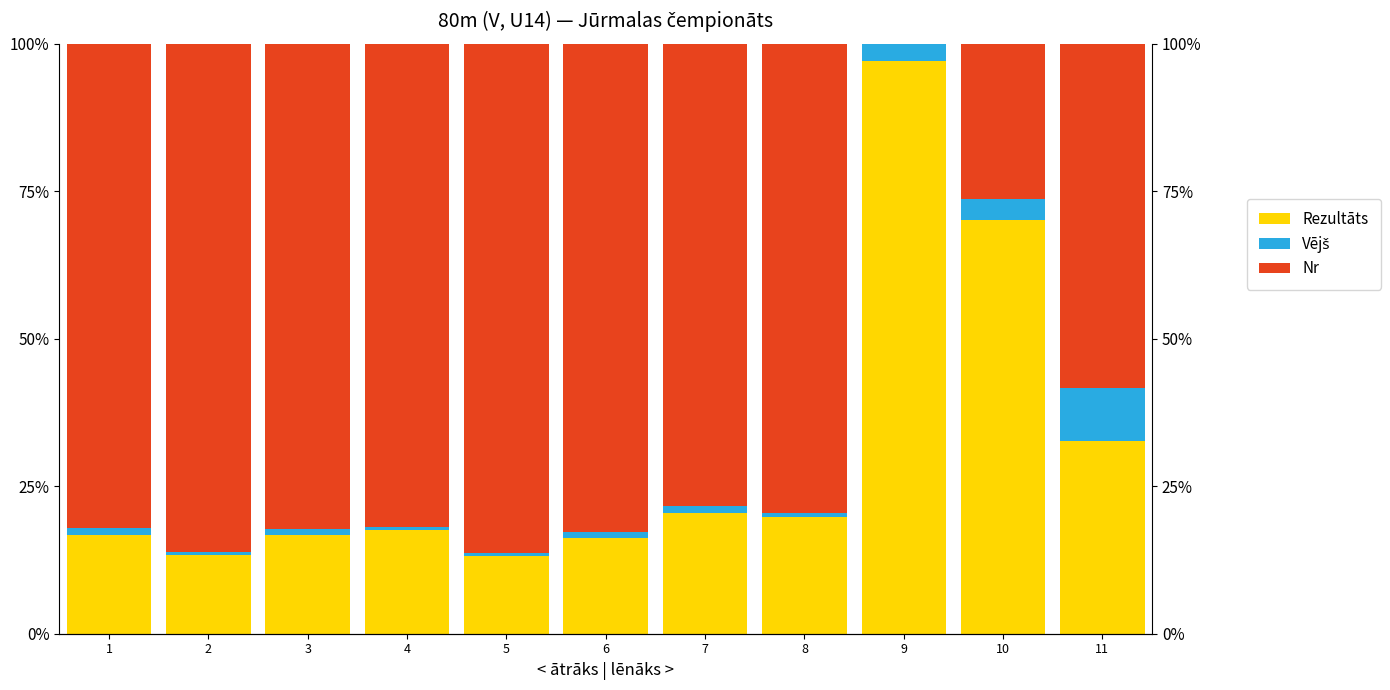

What is the difference between the Vējš values at 7 and 11?

7.9